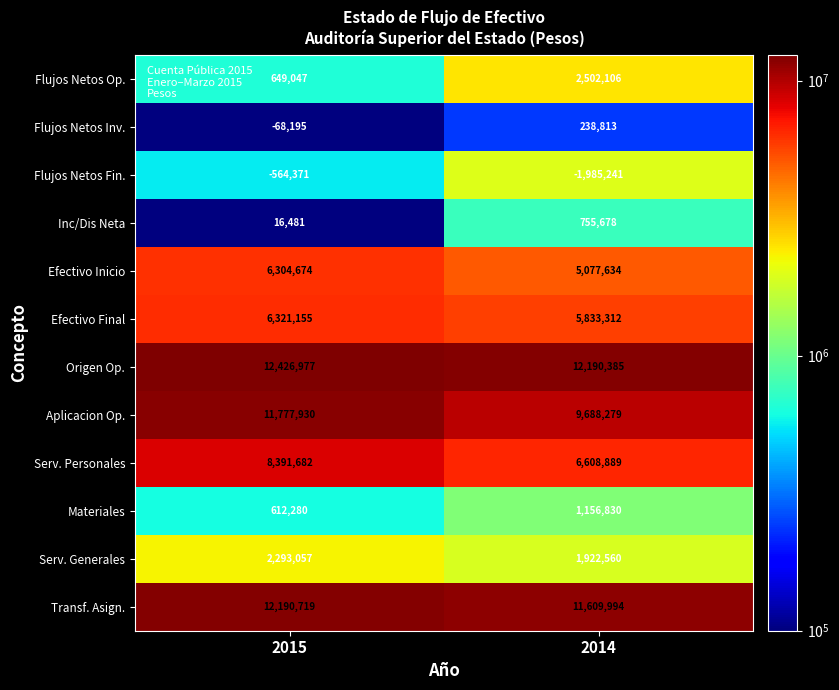

Which category has the highest value across all series?

2015